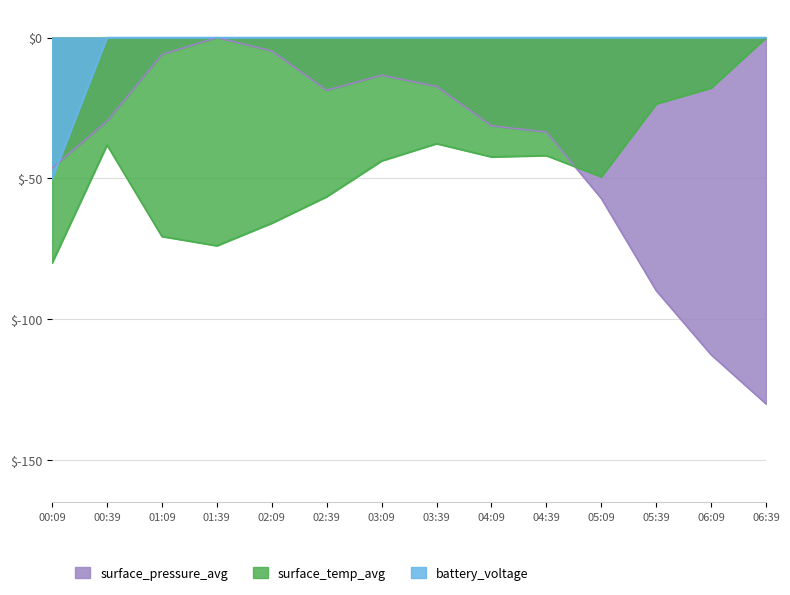

Which label corresponds to the largest value in the chart?

01:39